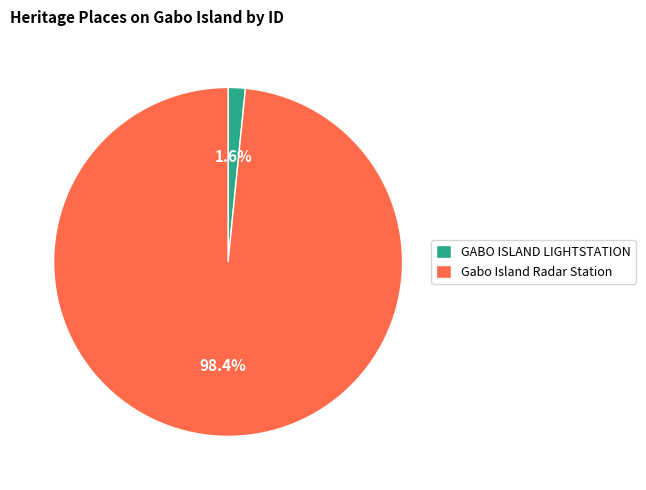

What is the majority slice?

Gabo Island Radar Station